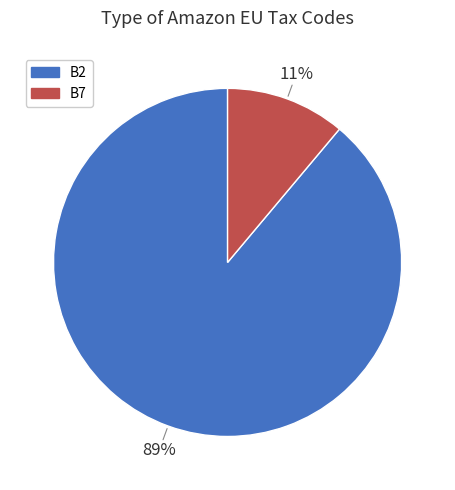

To the nearest percent, what is the difference between the largest and smallest slice percentages?

78%